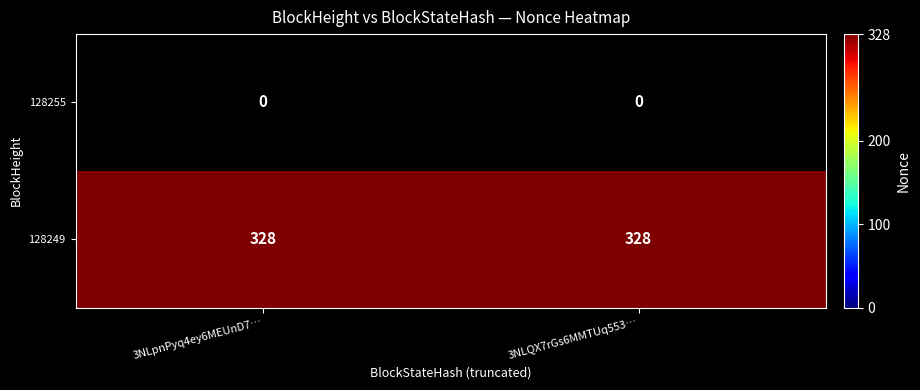

Is it true that 128249 equals 328 at 3NLQX7rGs6MMTUq553…?

True